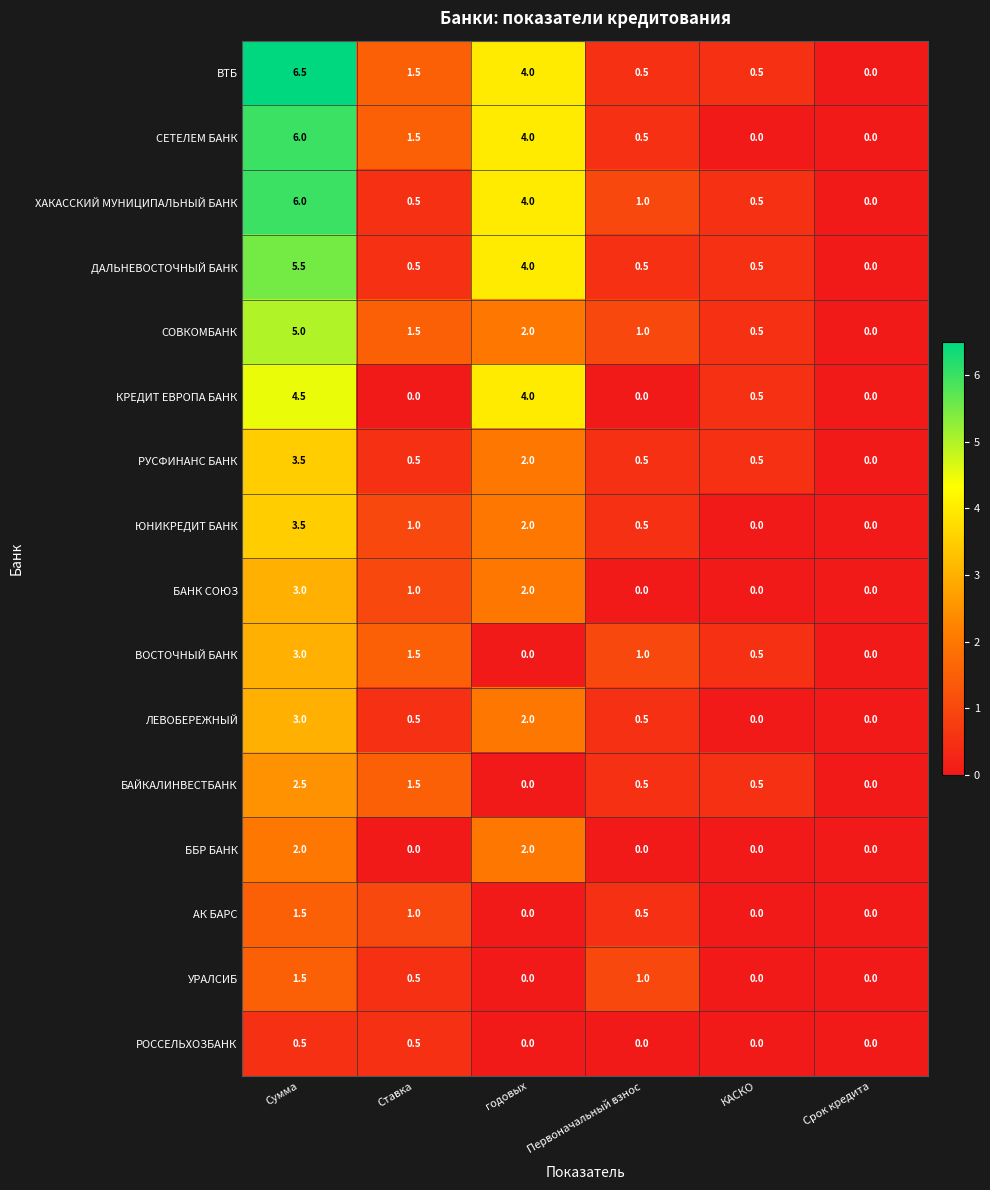

What is the spread (max minus min) of values at Сумма?

6.0